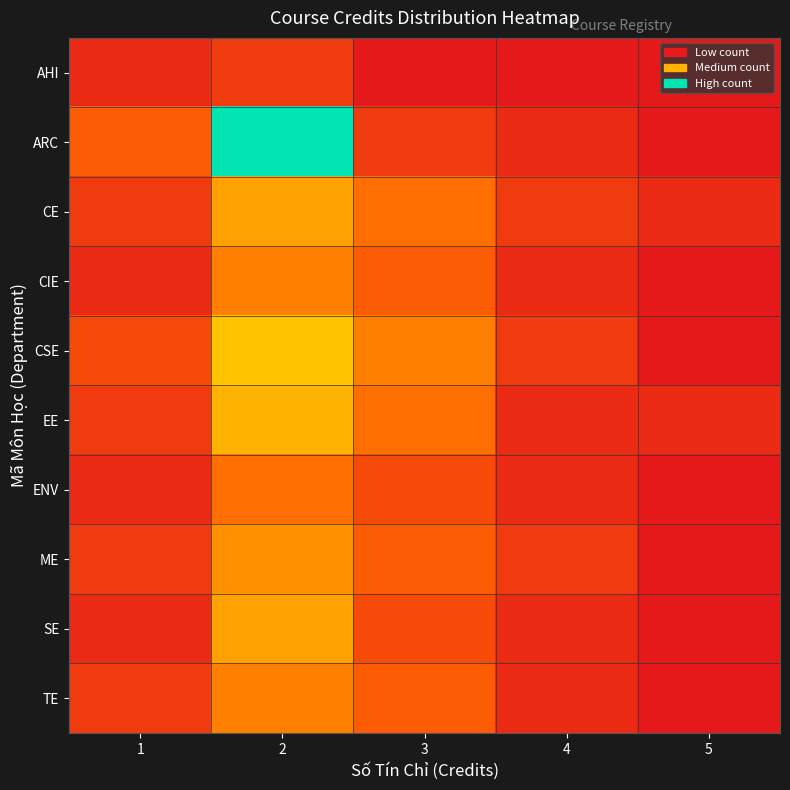

Reading left to right, what are all the values shown in this chart?

AHI: 1=1	2=2	3=0	4=0	5=0
ARC: 1=4	2=18	3=2	4=1	5=0
CE: 1=2	2=8	3=5	4=2	5=1
CIE: 1=1	2=6	3=4	4=1	5=0
CSE: 1=3	2=10	3=6	4=2	5=0
EE: 1=2	2=9	3=5	4=1	5=1
ENV: 1=1	2=5	3=3	4=1	5=0
ME: 1=2	2=7	3=4	4=2	5=0
SE: 1=1	2=8	3=3	4=1	5=0
TE: 1=2	2=6	3=4	4=1	5=0